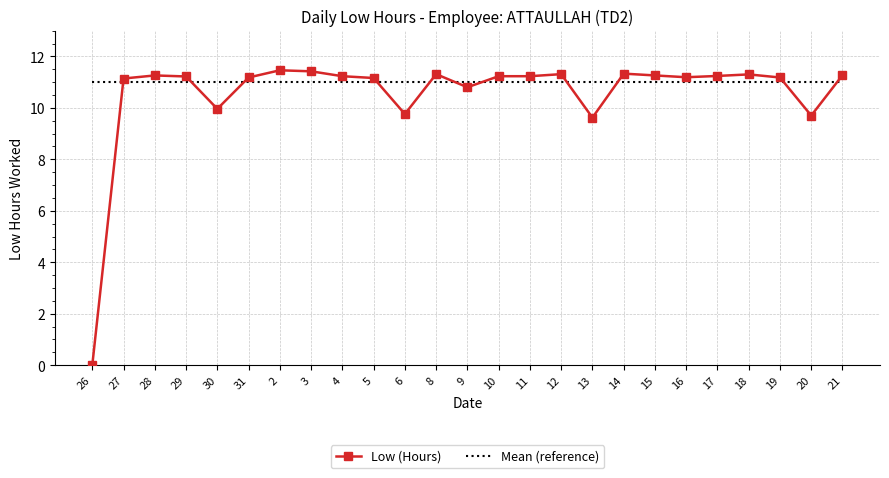

What position from the right is 14?

8